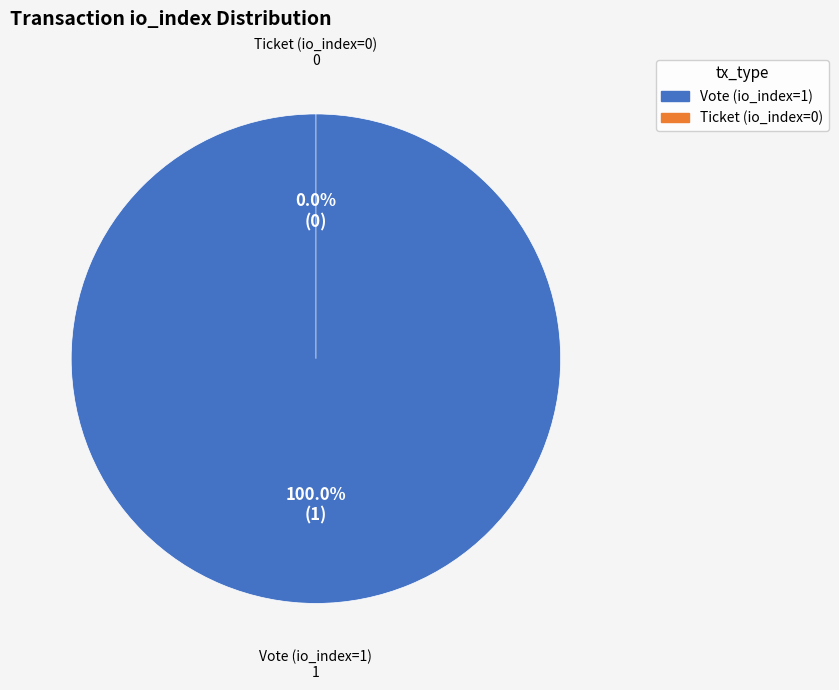

How many segments does this pie chart have?

2